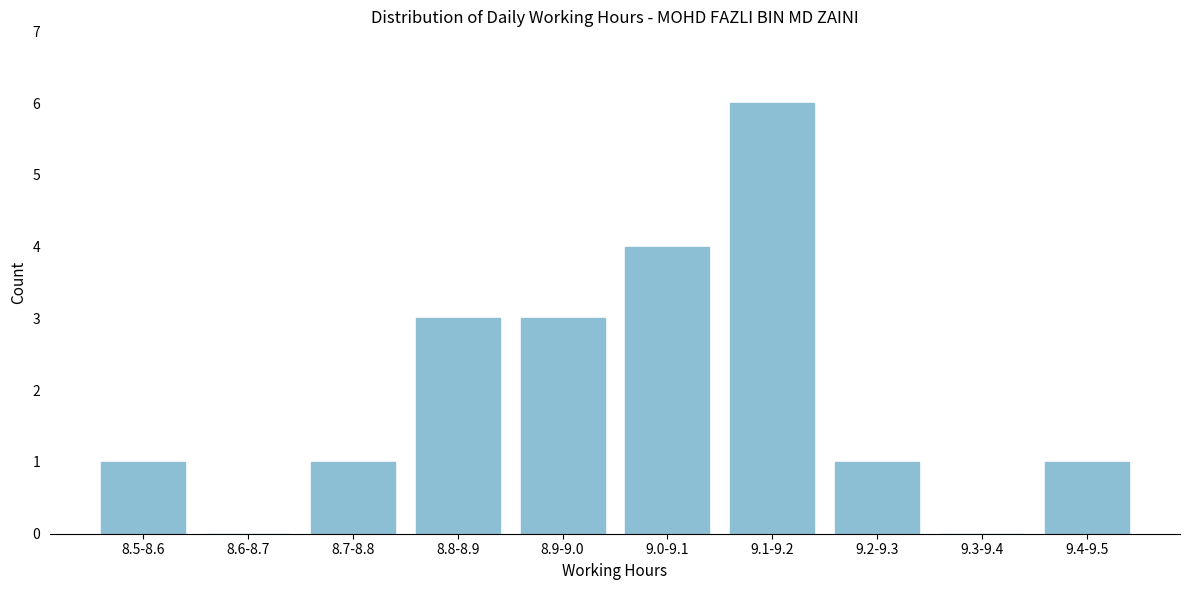

Reading left to right, transcribe all the data shown in this chart.

8.5-8.6=1	8.6-8.7=0	8.7-8.8=1	8.8-8.9=3	8.9-9.0=3	9.0-9.1=4	9.1-9.2=6	9.2-9.3=1	9.3-9.4=0	9.4-9.5=1